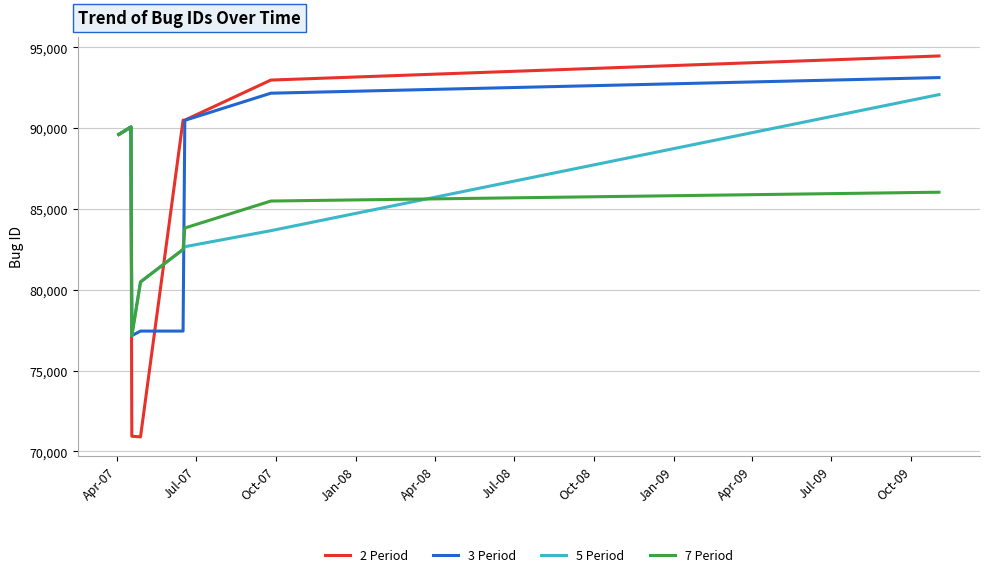

Which series has the largest total across all categories?

2 Period